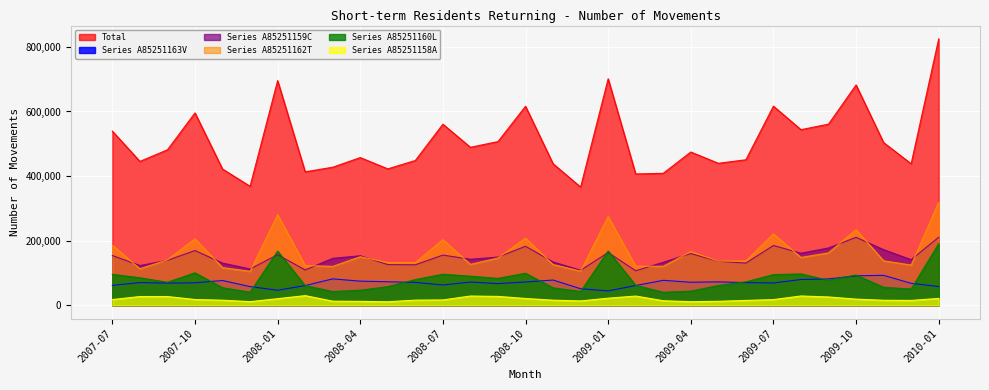

What is the difference between the A85251162T values at 2009-01 and 2007-07?

88470